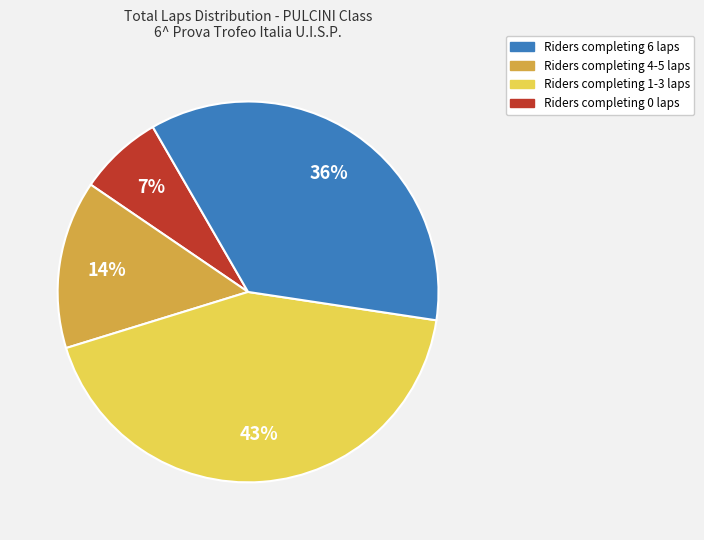

Is there any slice that represents more than half of the pie?

No